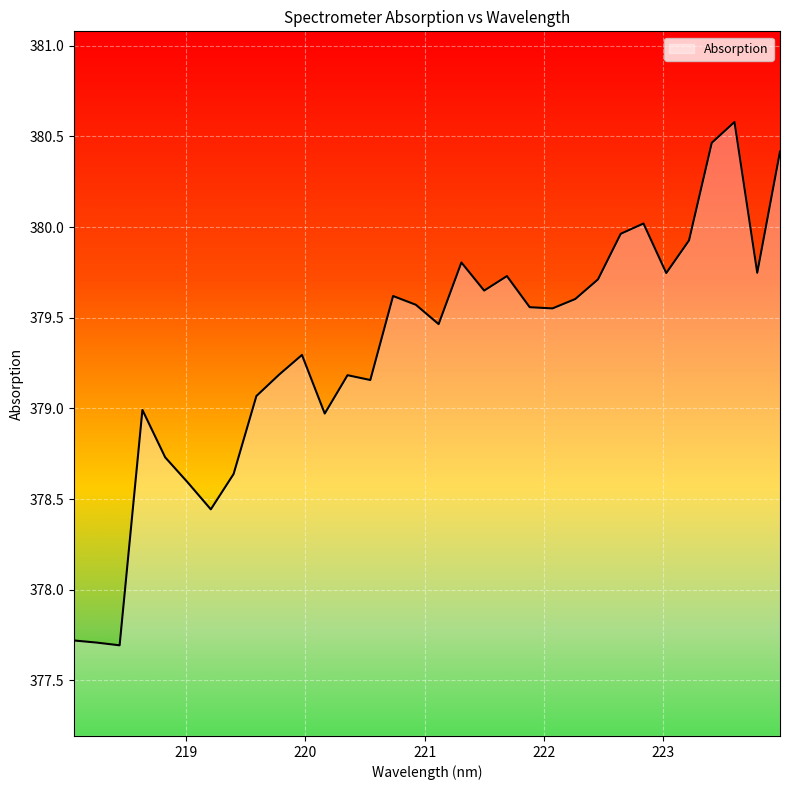

What is the difference between the maximum and minimum values?

2.9